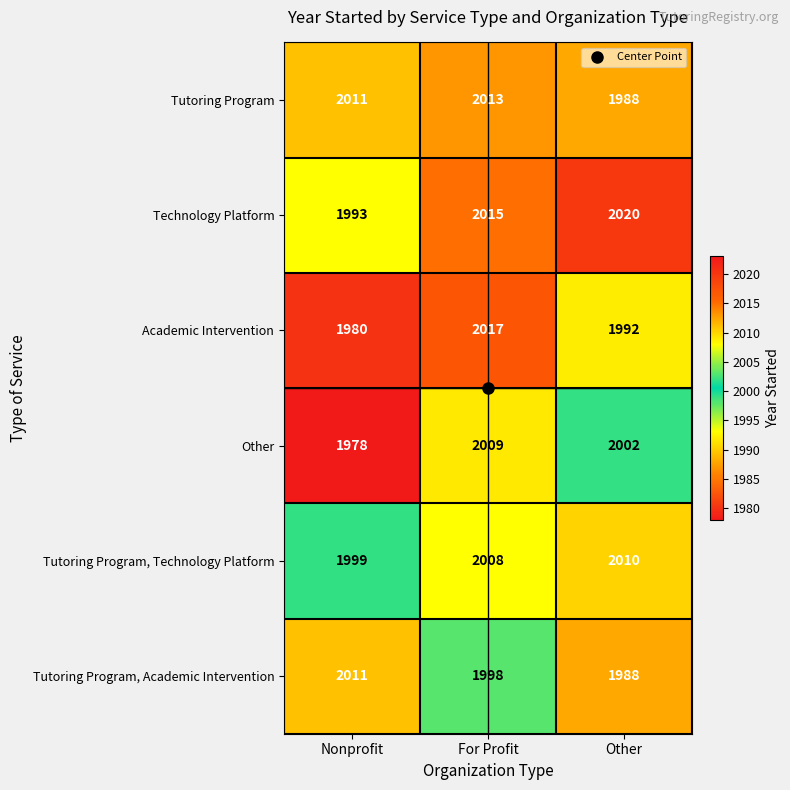

At which label is Tutoring Program, Academic Intervention closest to 1999?

For Profit